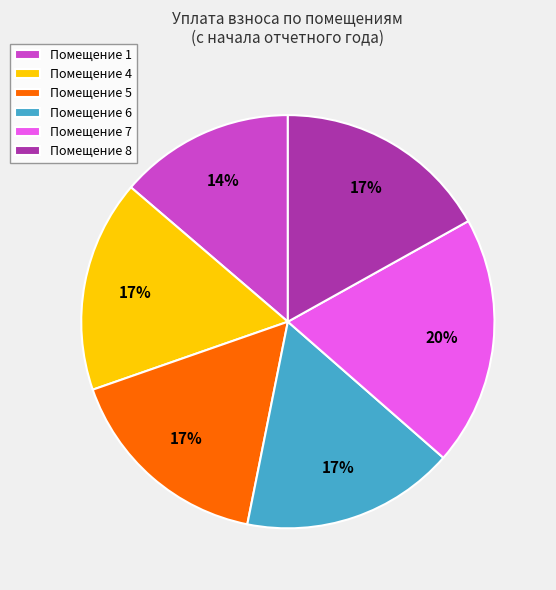

Do Помещение 7 and Помещение 6 together represent more than half of the pie?

No